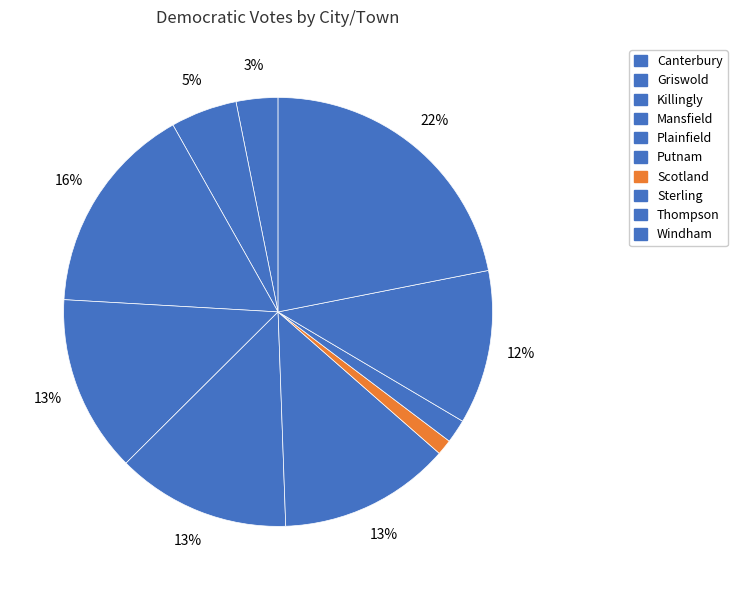

Count the number of slices in the pie.

10